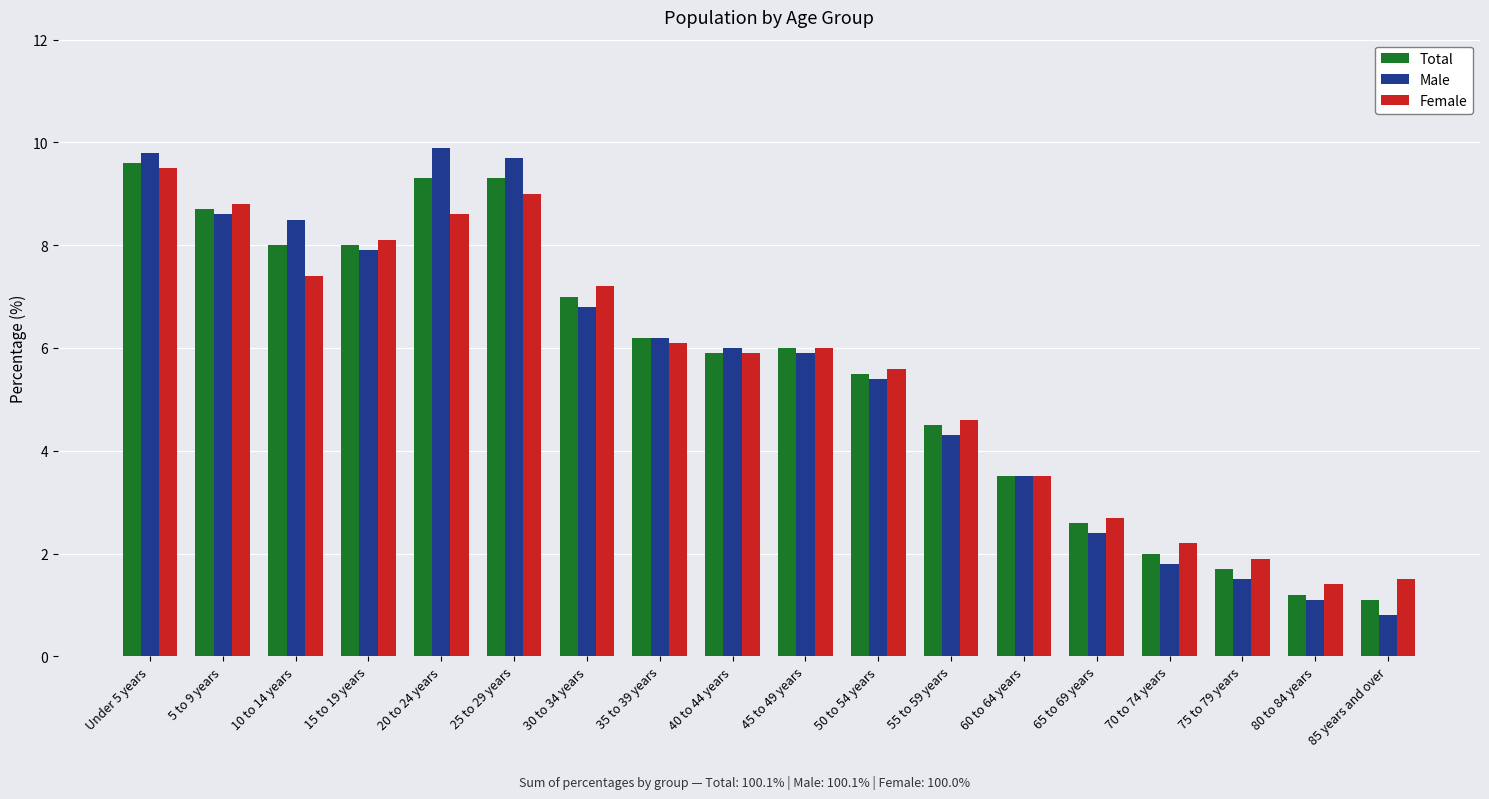

Count the number of data series in this chart.

3